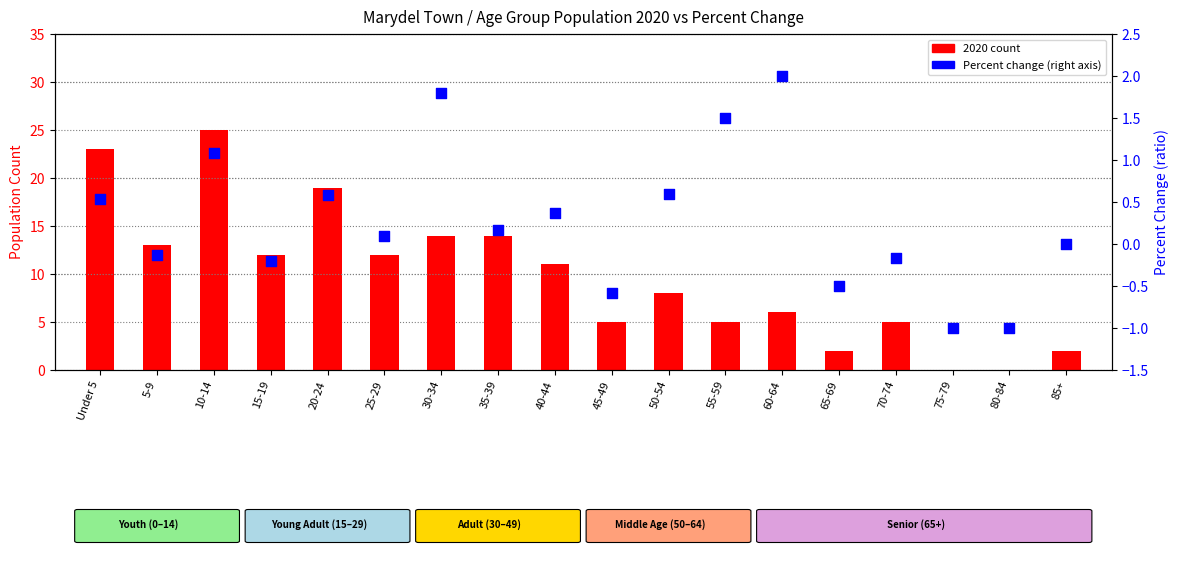

At how many categories does at least one series exceed 12?

6